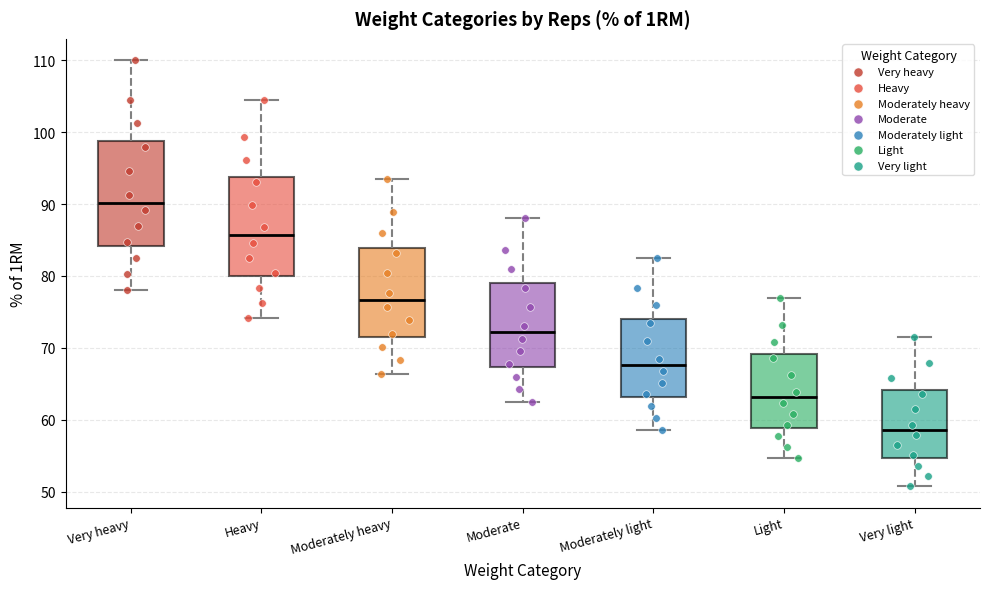

Reading left to right, read every box against the y-axis: the position of its median line, the range the box covers, and the ends of its whiskers. The values are not printed on the chart, so give them approximately, as read against the axis.

Very heavy: median 90, box 84 to 99, whiskers 78 to 110
Heavy: median 86, box 80 to 94, whiskers 74 to 105
Moderately heavy: median 77, box 72 to 84, whiskers 66 to 94
Moderate: median 72, box 67 to 79, whiskers 62 to 88
Moderately light: median 68, box 63 to 74, whiskers 59 to 83
Light: median 63, box 59 to 69, whiskers 55 to 77
Very light: median 59, box 55 to 64, whiskers 51 to 72